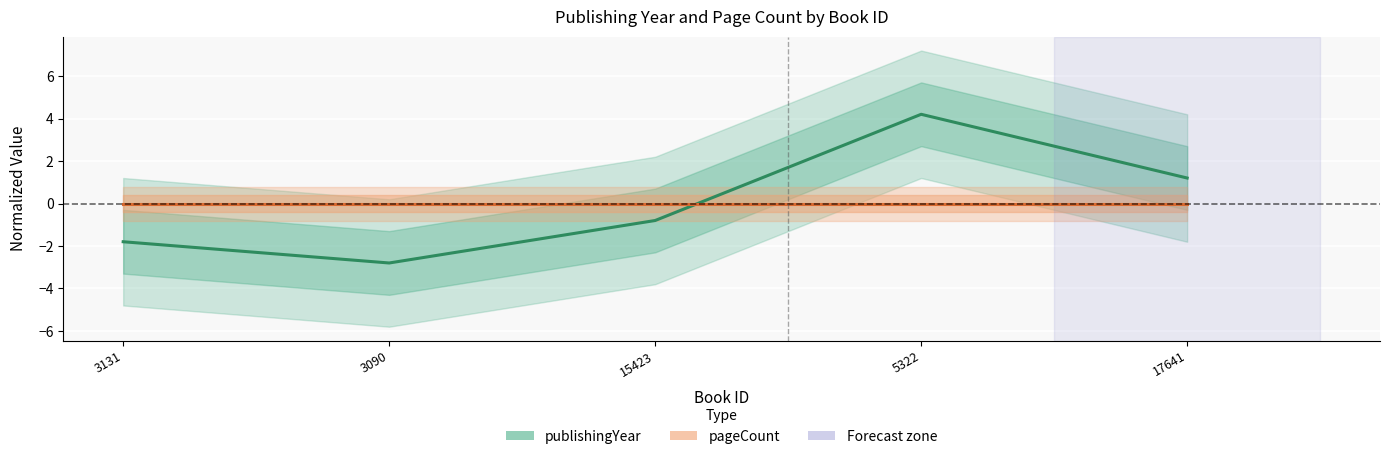

What is the sum of the values at 3090 and 17641?

-1.6